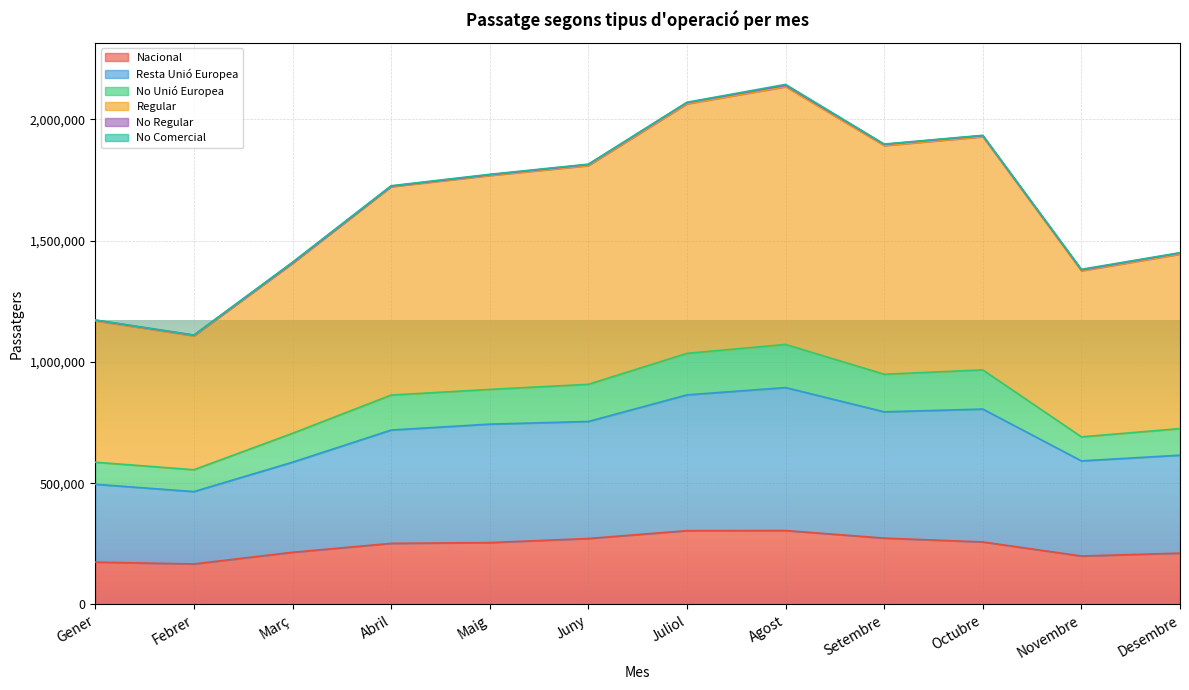

True or false: Regular and No Unió Europea intersect in this chart.

False